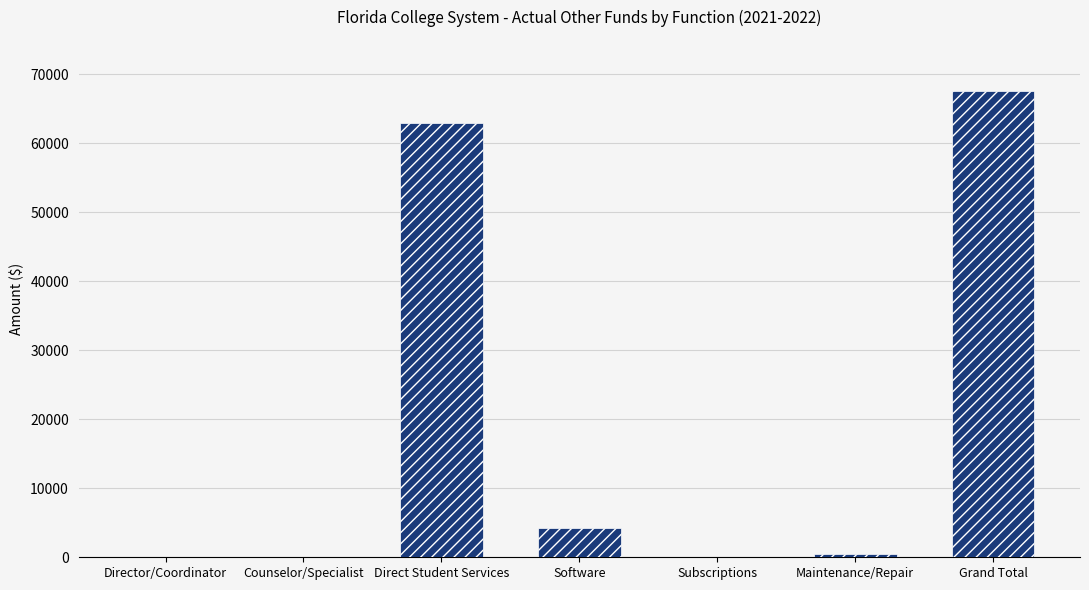

Which has a higher value, Direct Student Services or Director/Coordinator?

Direct Student Services